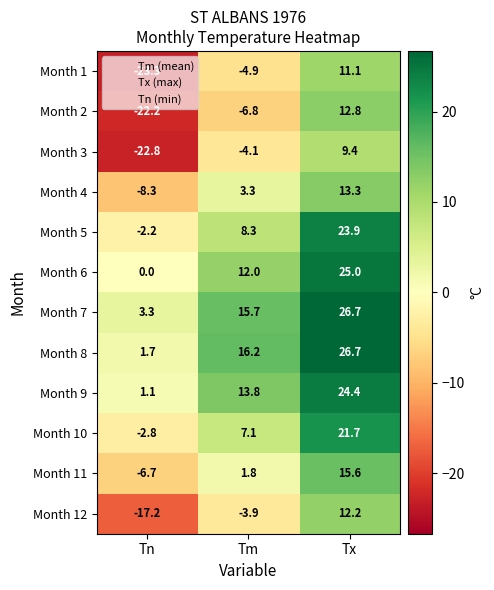

How many distinct data groups are displayed?

12